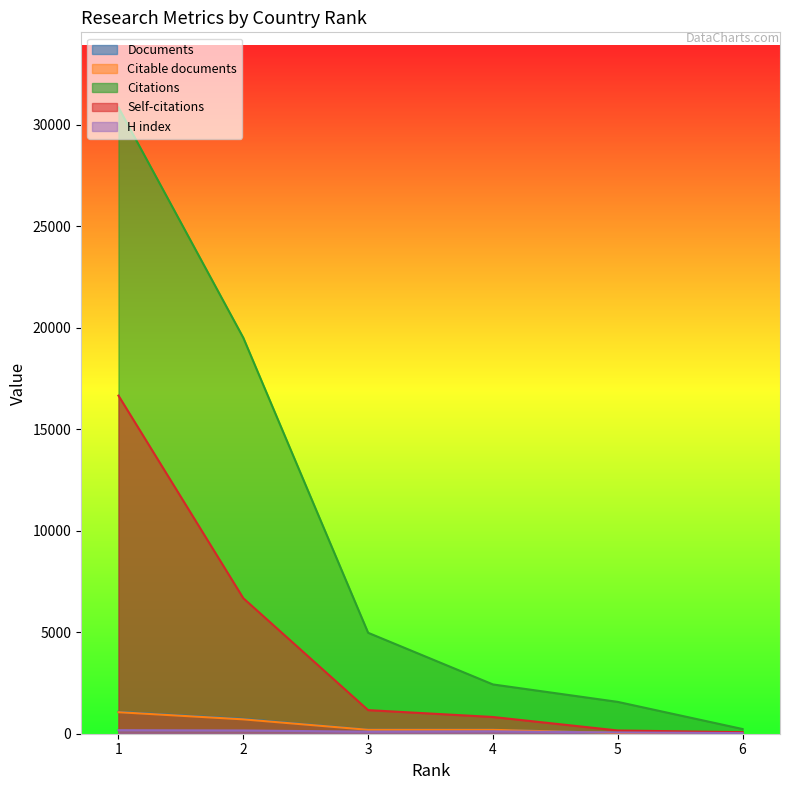

What is the difference between the maximum and minimum values in the Documents series?

1063